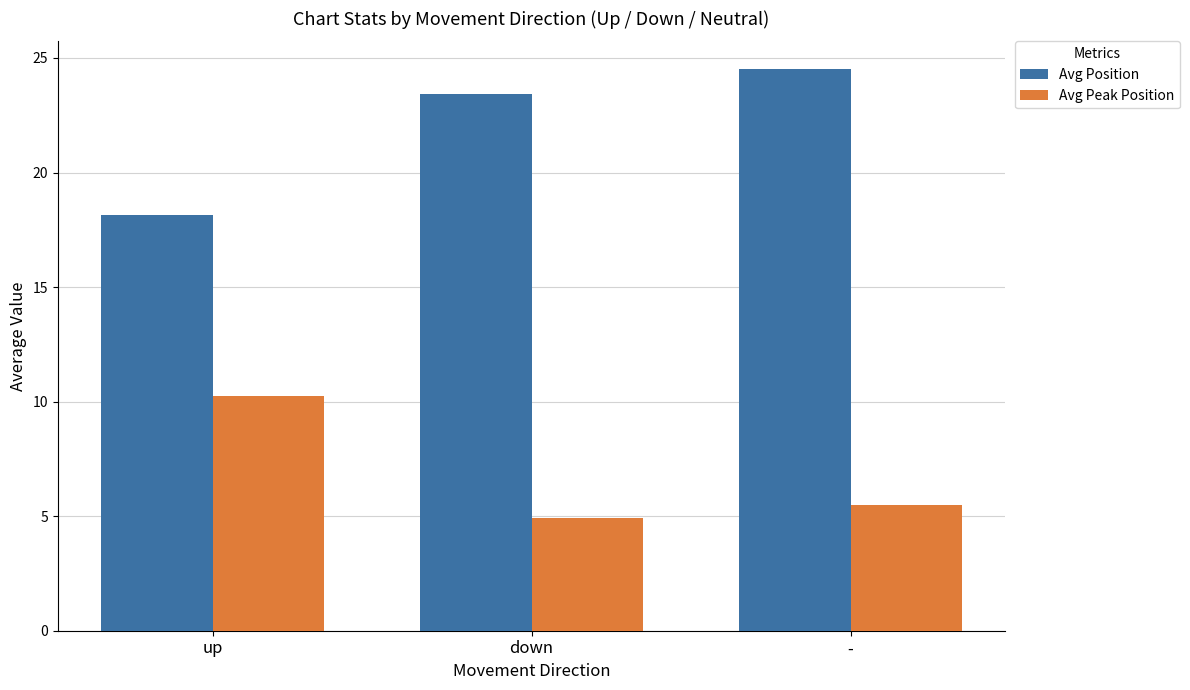

Which category has the lowest value across all series?

down